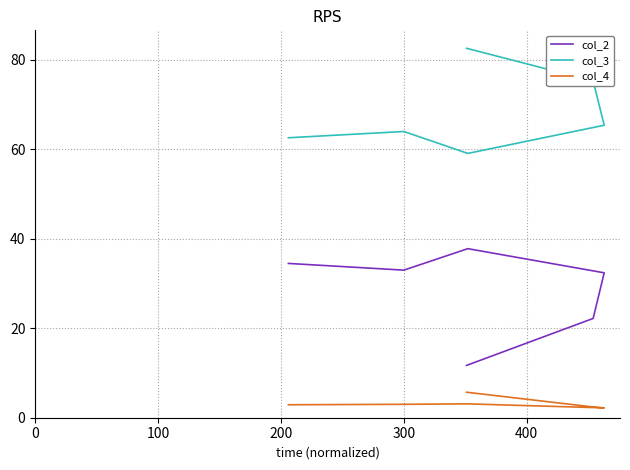

What are all the series names shown in the legend?

col_2, col_3, col_4